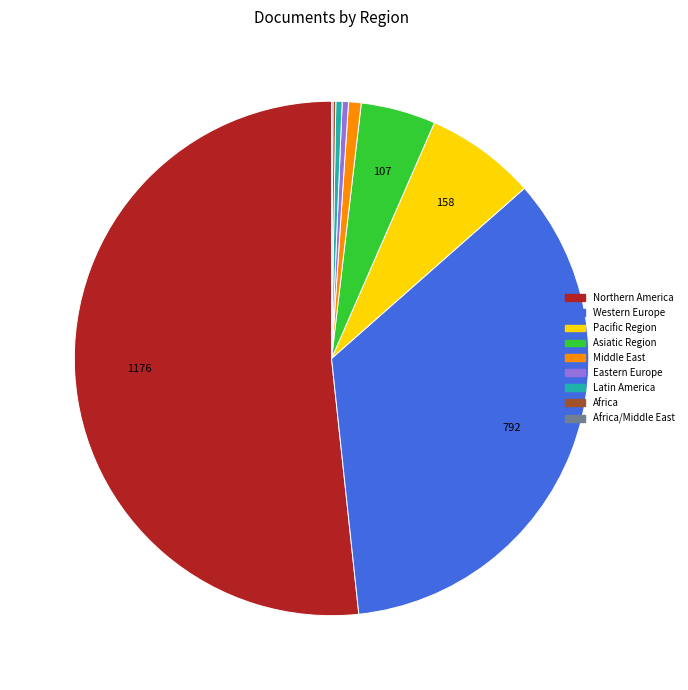

Does any single category account for the majority?

Yes